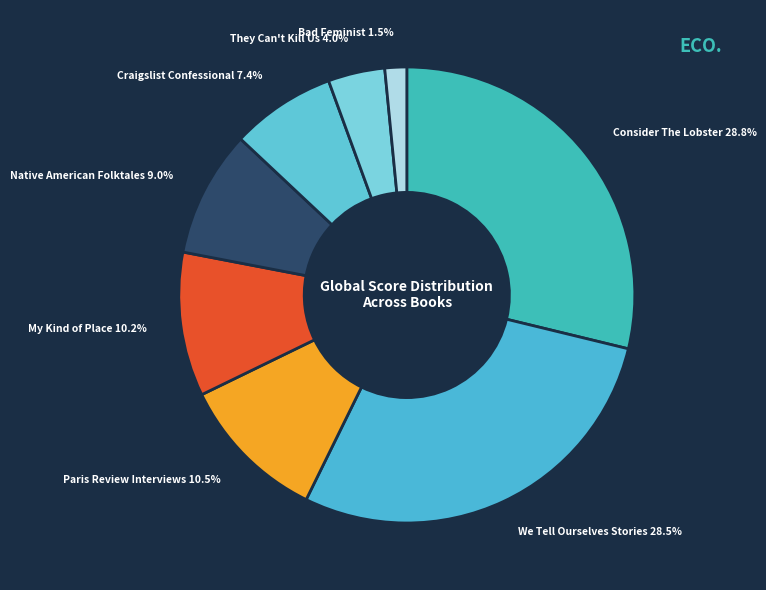

Does Consider The Lobster account for over 50% of the chart?

No